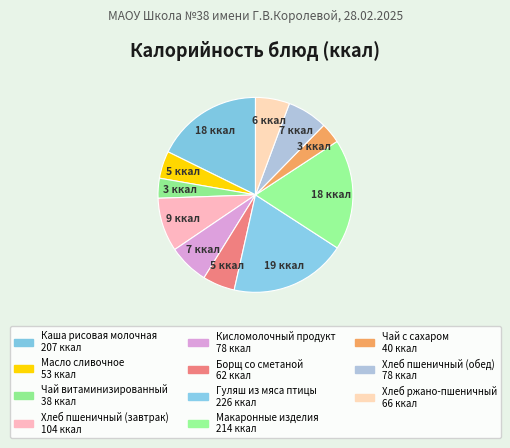

Is there any slice that represents more than half of the pie?

No